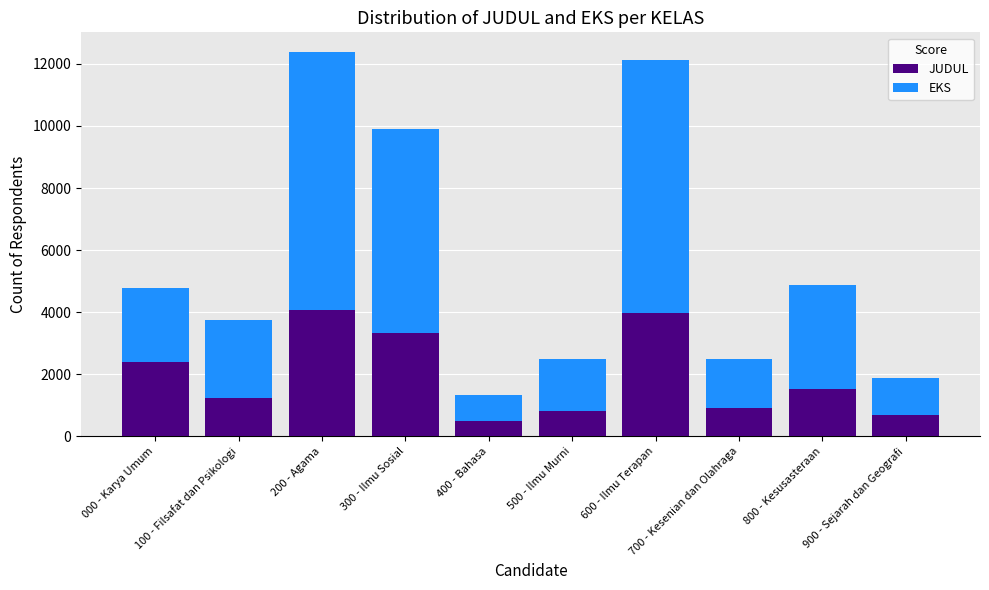

What is the total value across all series at 200 - Agama?

12395